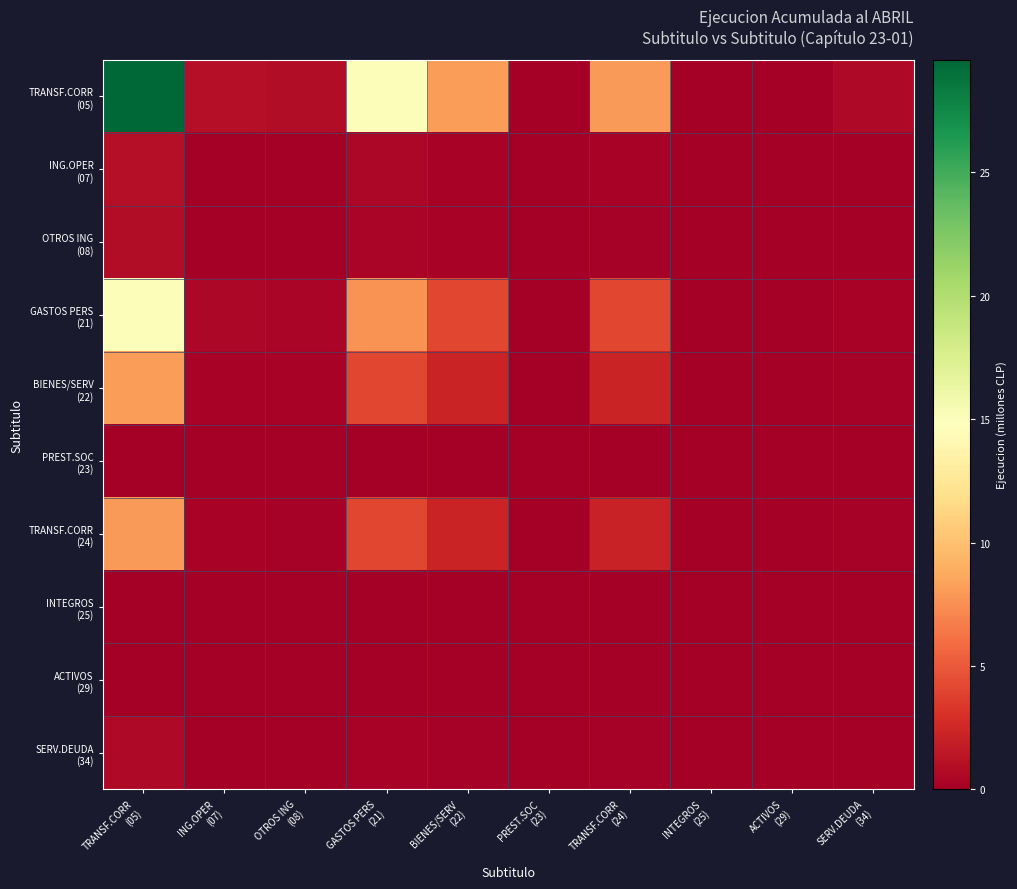

Which series has the largest total across all categories?

TRANSF.CORR (05)